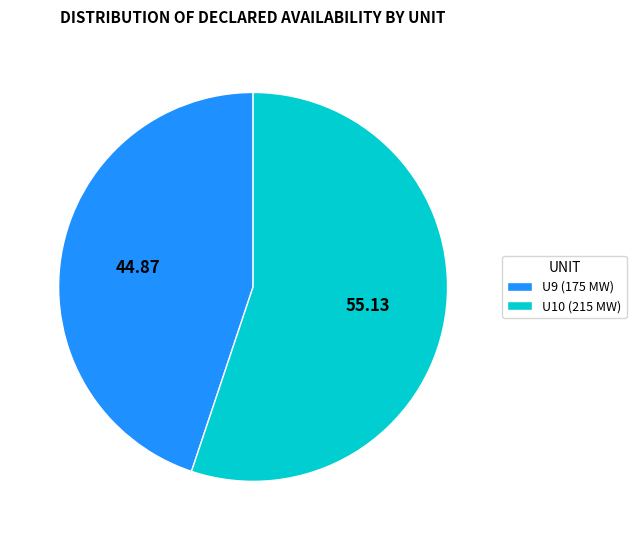

Combined, do U9 (175 MW) and U10 (215 MW) account for over 50%?

Yes